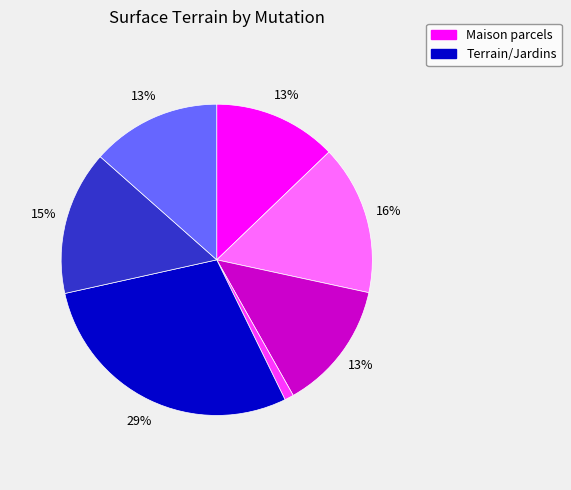

Does any single category account for the majority?

No